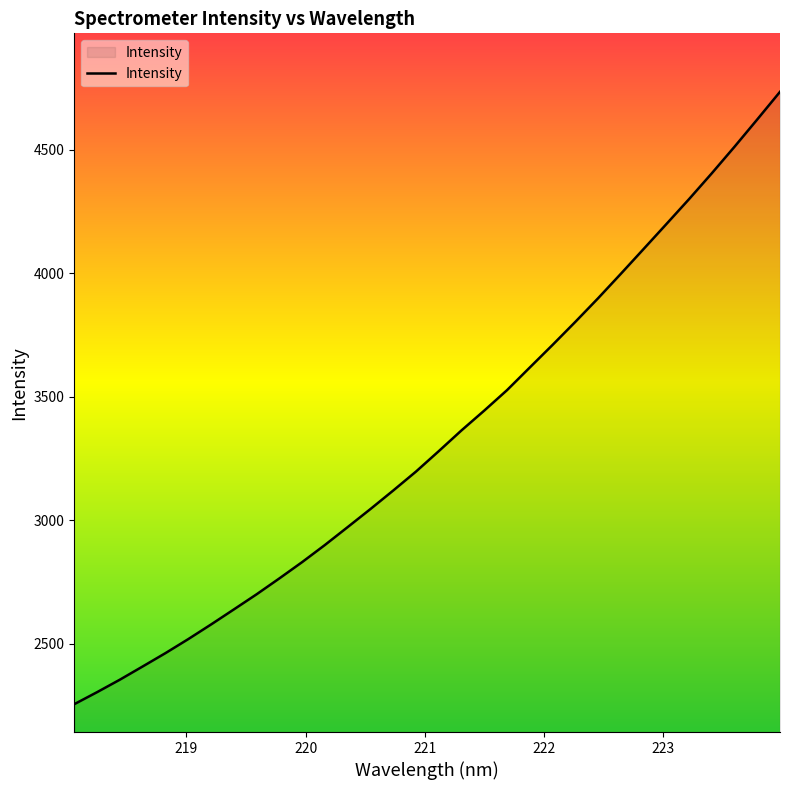

What is the difference between the maximum and minimum values?

2478.8